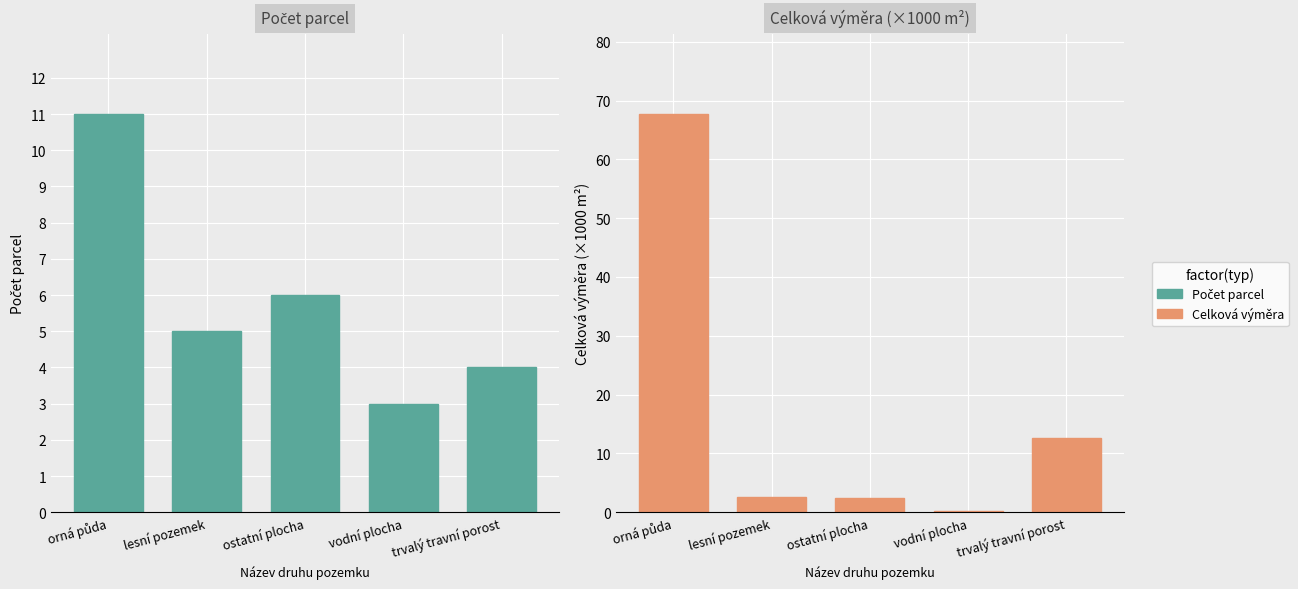

Reading left to right, list all the values displayed in this chart.

Počet parcel: orná půda=11.0	lesní pozemek=5.0	ostatní plocha=6.0	vodní plocha=3.0	trvalý travní porost=4.0
Celková výměra (×1000 m²): orná půda=67.7	lesní pozemek=2.7	ostatní plocha=2.3	vodní plocha=0.2	trvalý travní porost=12.6